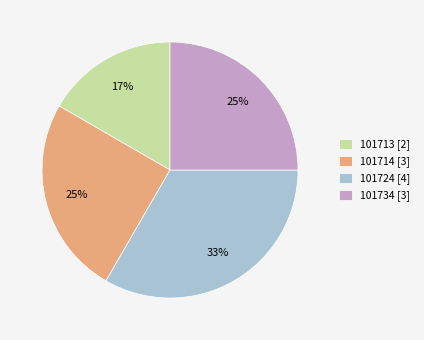

To the nearest percent, what is the combined percentage of 101724 and 101714?

58%